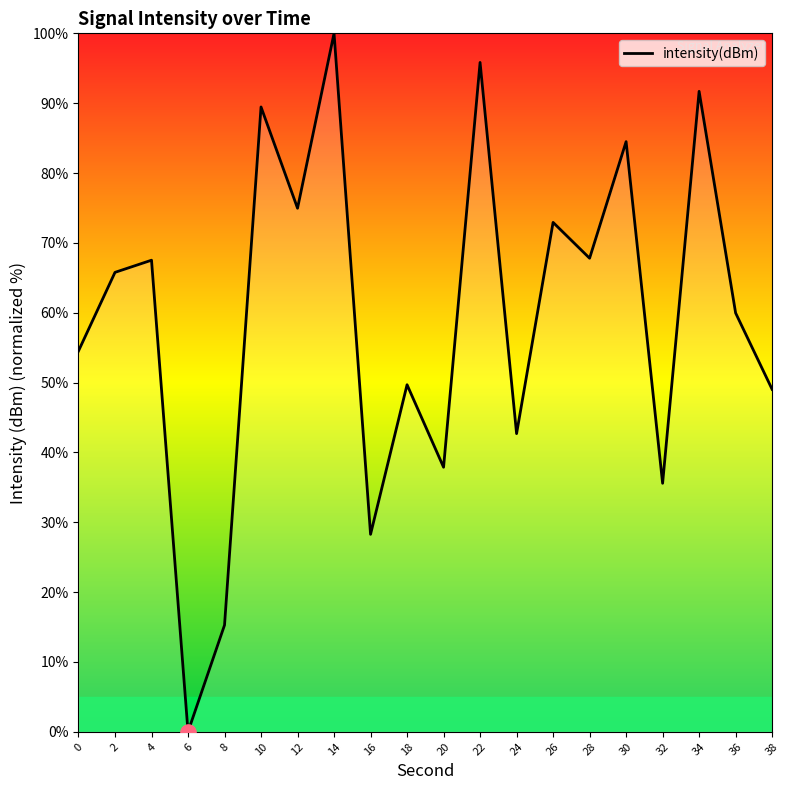

What is the change in value from 2 to 24?

-23.1